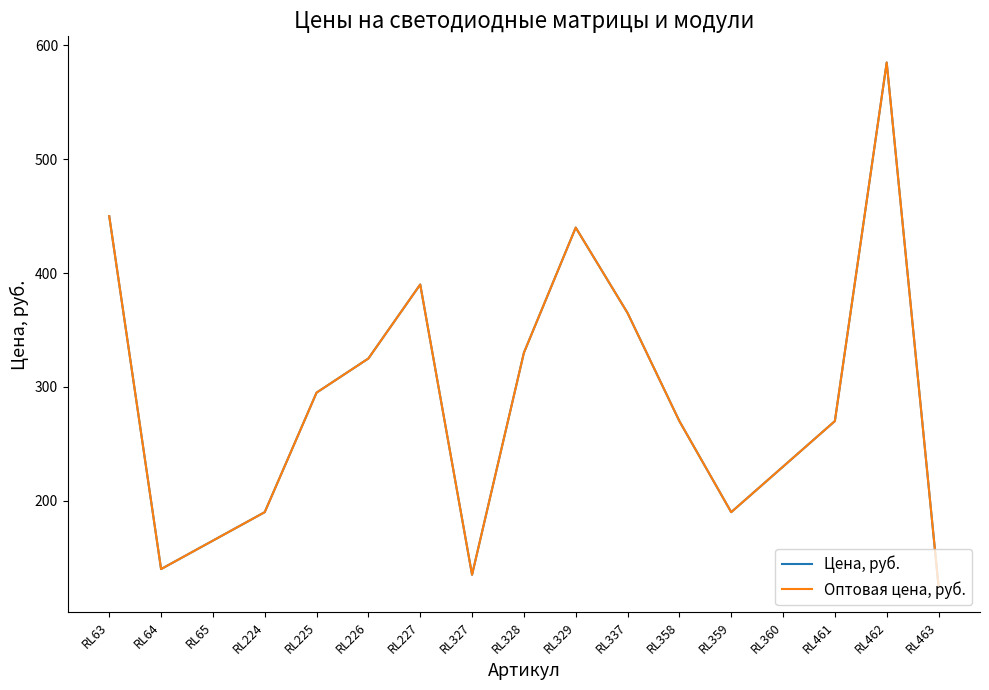

In Цена, руб., how many points are higher than both neighbors (excluding endpoints)?

3